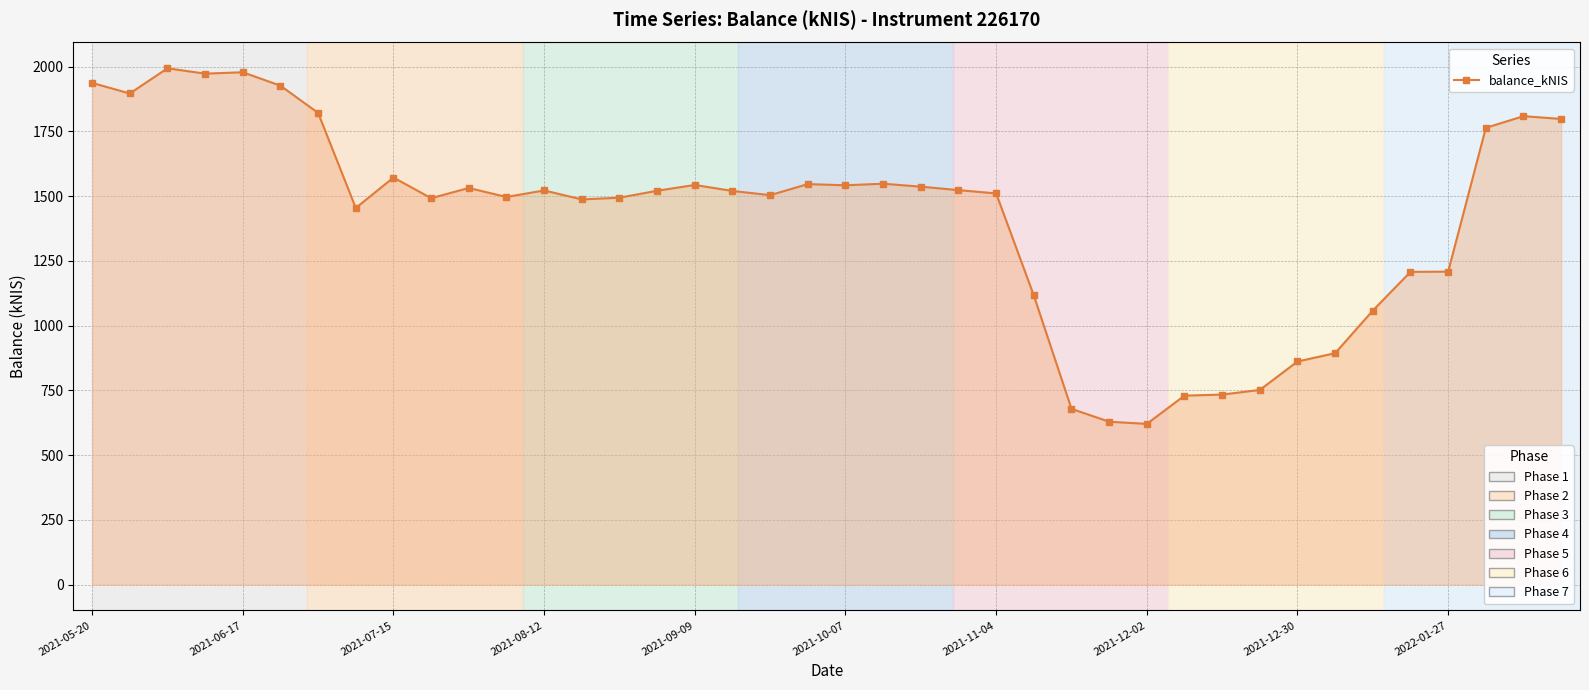

What is the value of the 4th point from the left?

1973.2